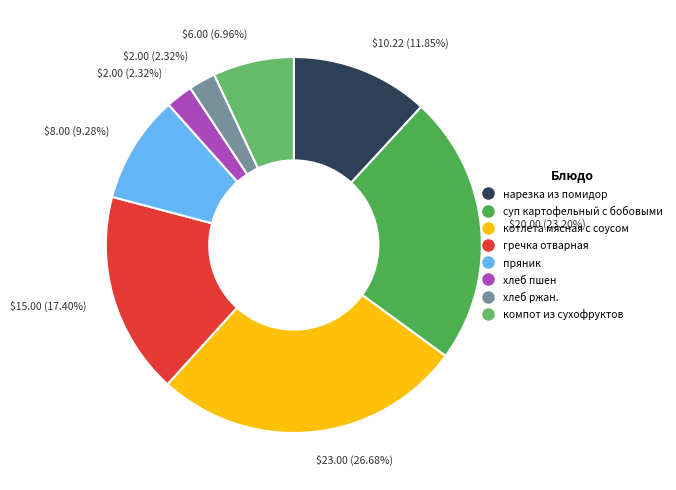

Combined, what portion of the pie is котлета мясная с соусом and хлеб пшен?

29.0%